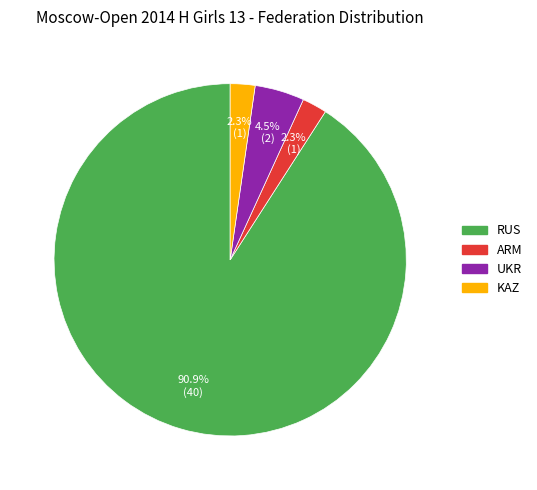

Which has a higher value, UKR or ARM?

UKR